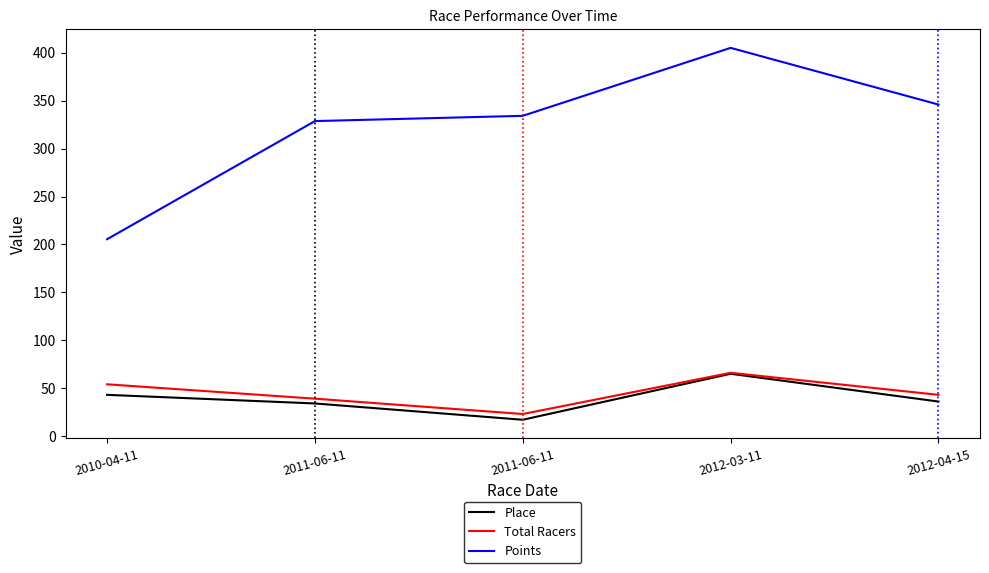

Is this an area chart (filled region under the line)?

No